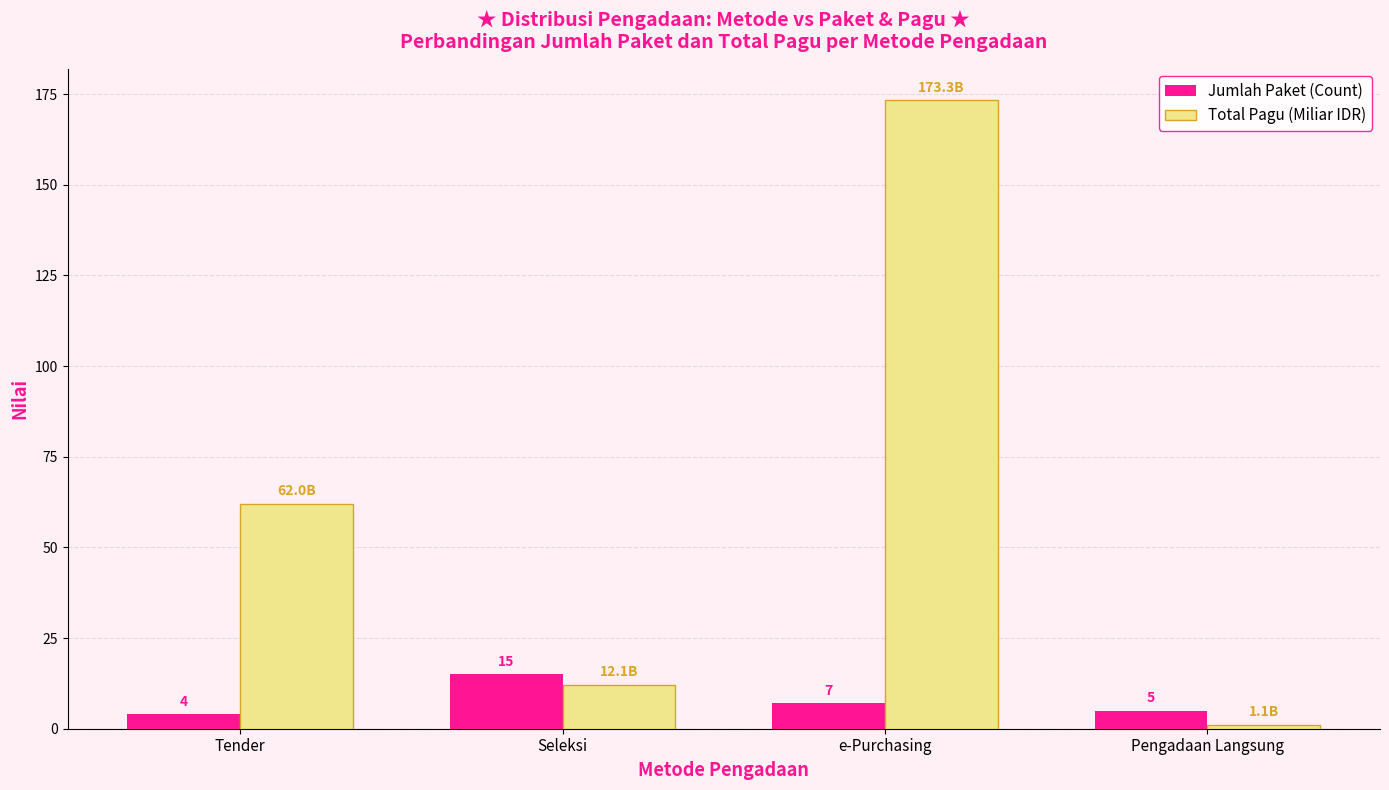

What is the minimum value shown in the chart?

1.1